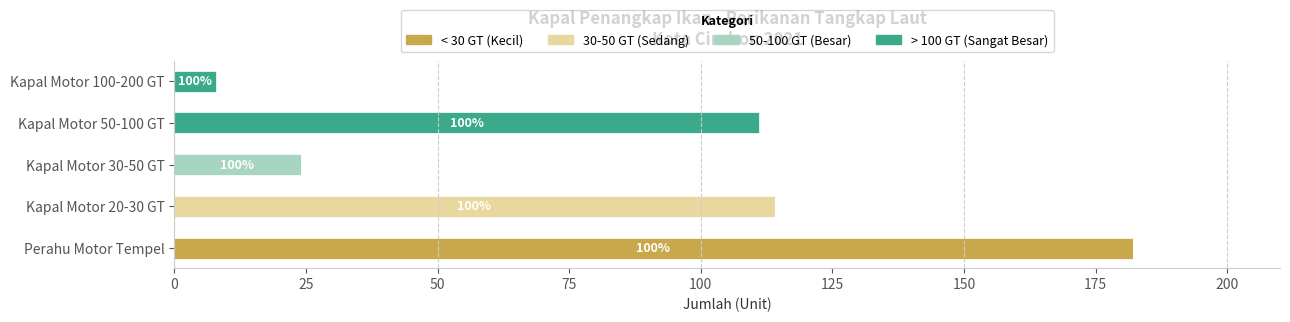

At which category is the sum across all series the highest?

Perahu Motor Tempel